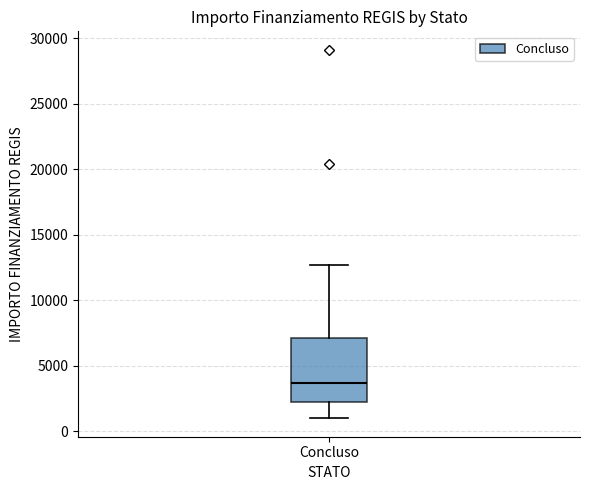

Read this box plot against the y-axis: the position of the median line, the range covered by the box, and the ends of both whiskers. The values are not printed on the chart, so give them approximately, as read against the axis.

median 3500, box 2000 to 7000, whiskers 1000 to 12500